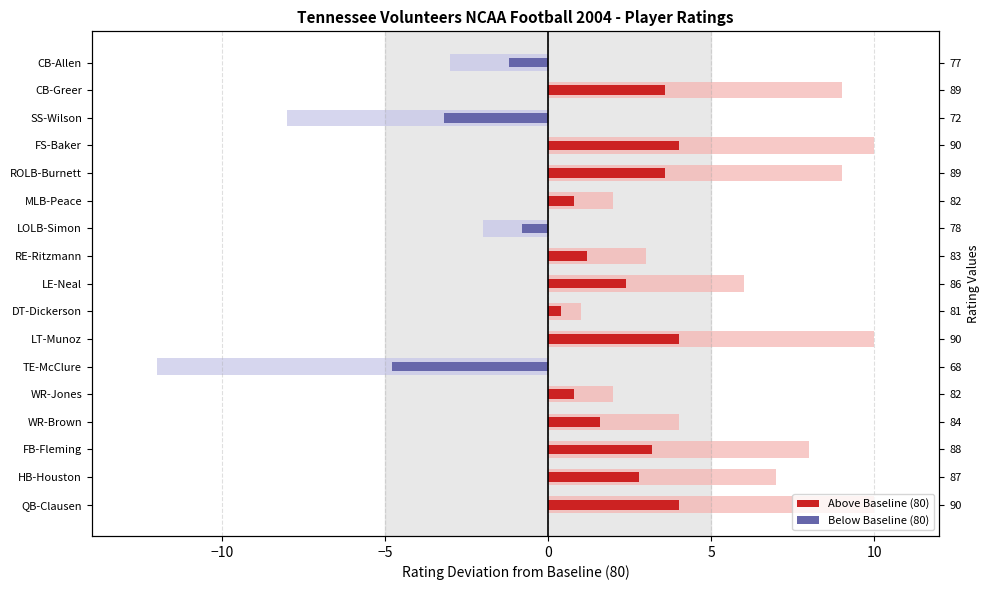

What is the average value?

3